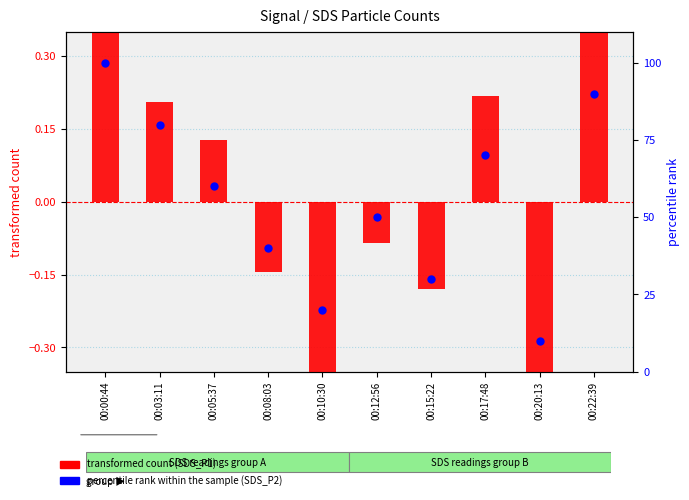

At how many categories does at least one series exceed 67?

4